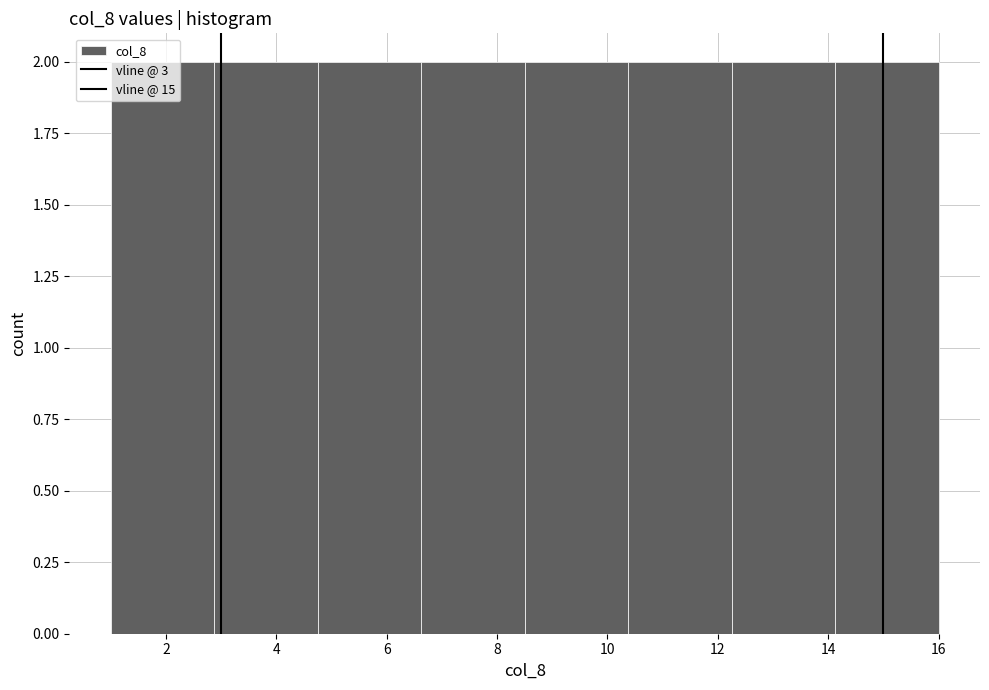

Reading left to right, transcribe this chart: for each bar, give the range it covers on the x-axis and its height. Neither the bar edges nor the heights are printed on the chart, so give them approximately, as read against the axes.

1.0 to 2.8: 2
2.8 to 4.8: 2
4.8 to 6.6: 2
6.6 to 8.6: 2
8.6 to 10.4: 2
10.4 to 12.2: 2
12.2 to 14.2: 2
14.2 to 16.0: 2